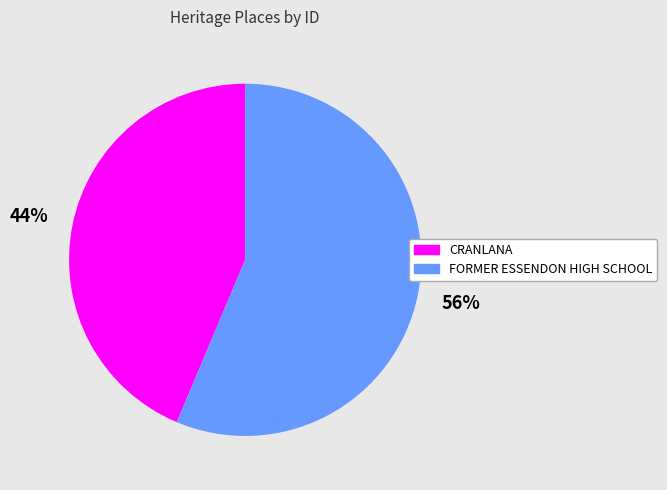

Which slice is the smallest?

CRANLANA